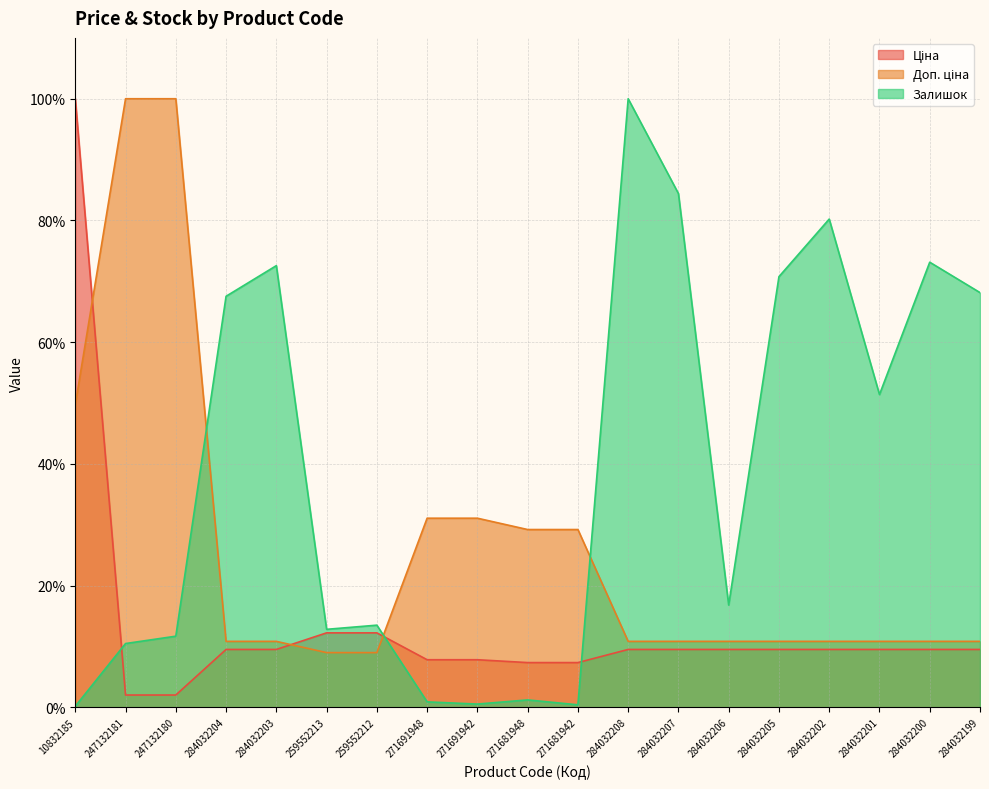

What are all the series names shown in the legend?

Ціна, Доп. ціна, Залишок